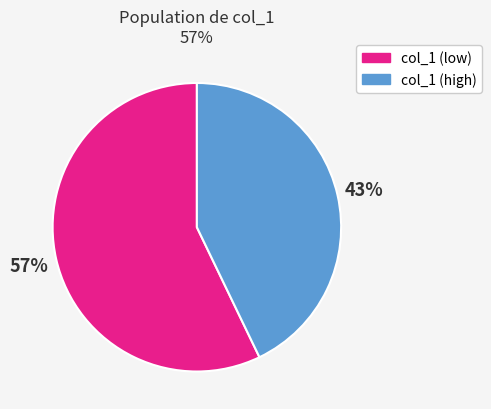

To the nearest percent, what percentage of the pie is col_1 (high)?

43%